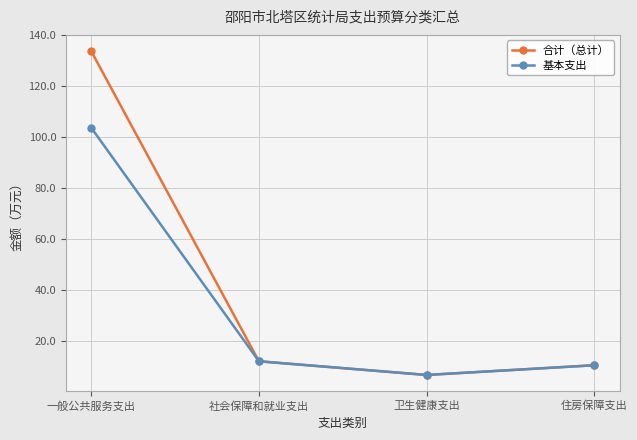

What is the minimum value shown in the chart?

6.8